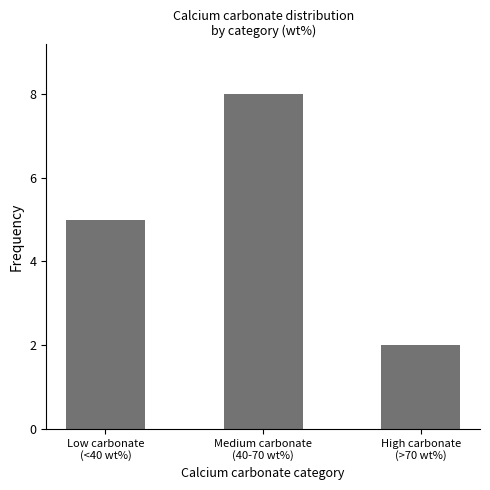

What is the difference between the maximum and minimum values?

6